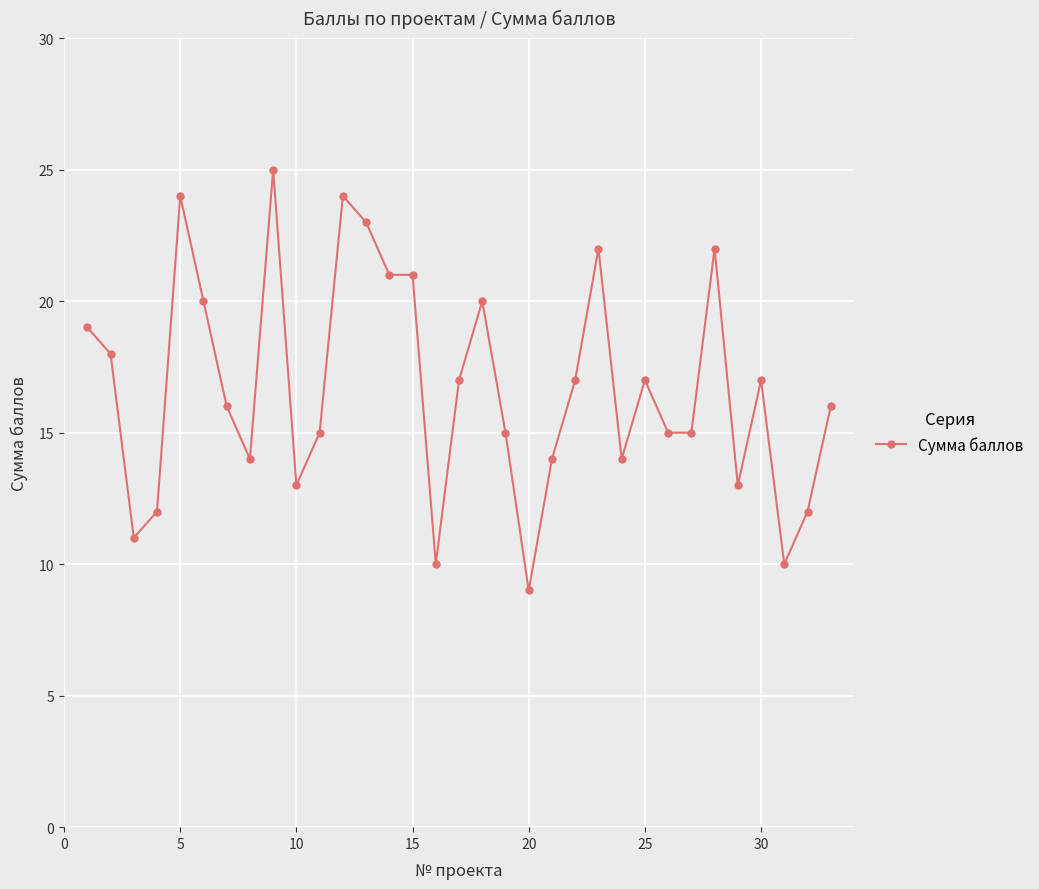

What is the sum of all values?

551